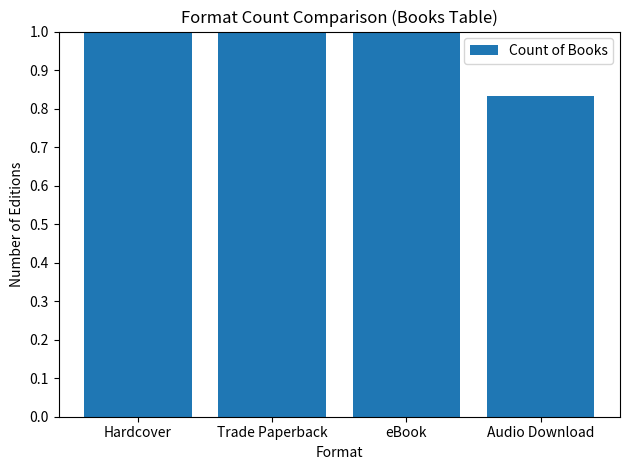

Does the chart contain stacked bars?

No